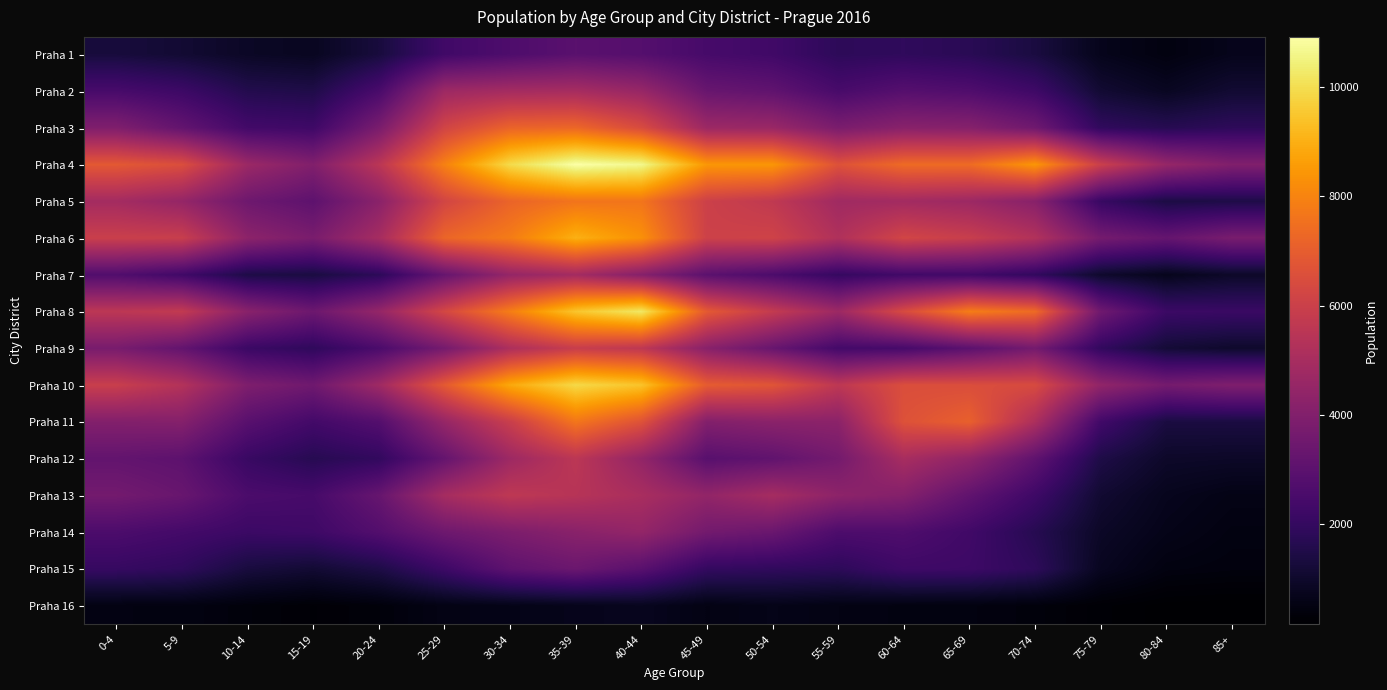

Rank the series at 80-84 from highest to lowest value.

Praha 4, Praha 10, Praha 6, Praha 8, Praha 3, Praha 5, Praha 11, Praha 9, Praha 12, Praha 2, Praha 13, Praha 7, Praha 14, Praha 15, Praha 1, Praha 16